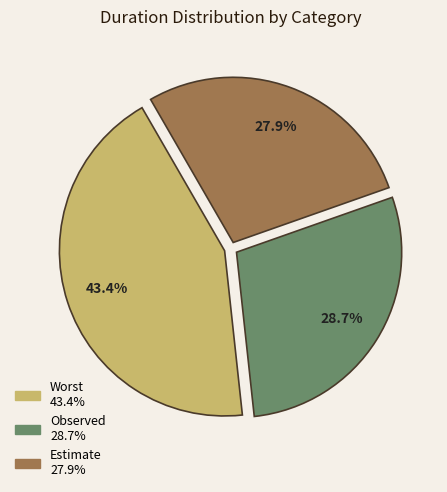

Is there a majority slice in this chart?

No